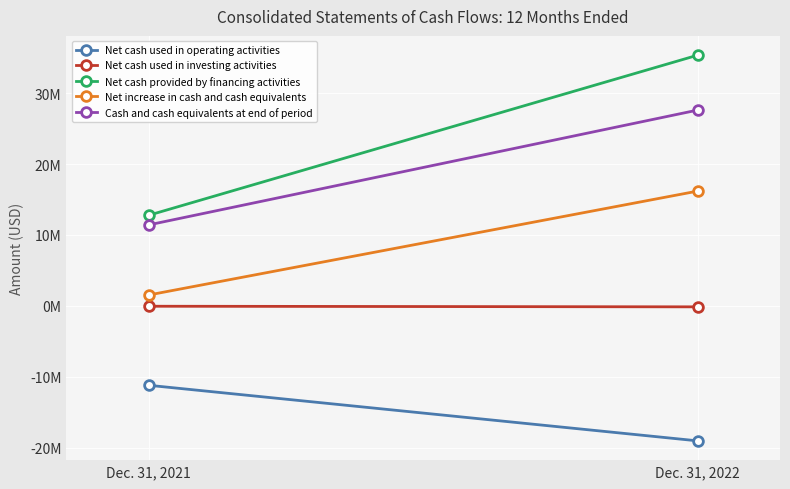

Count the Net cash used in operating activities values in the range -19030208 to -11196420.

2